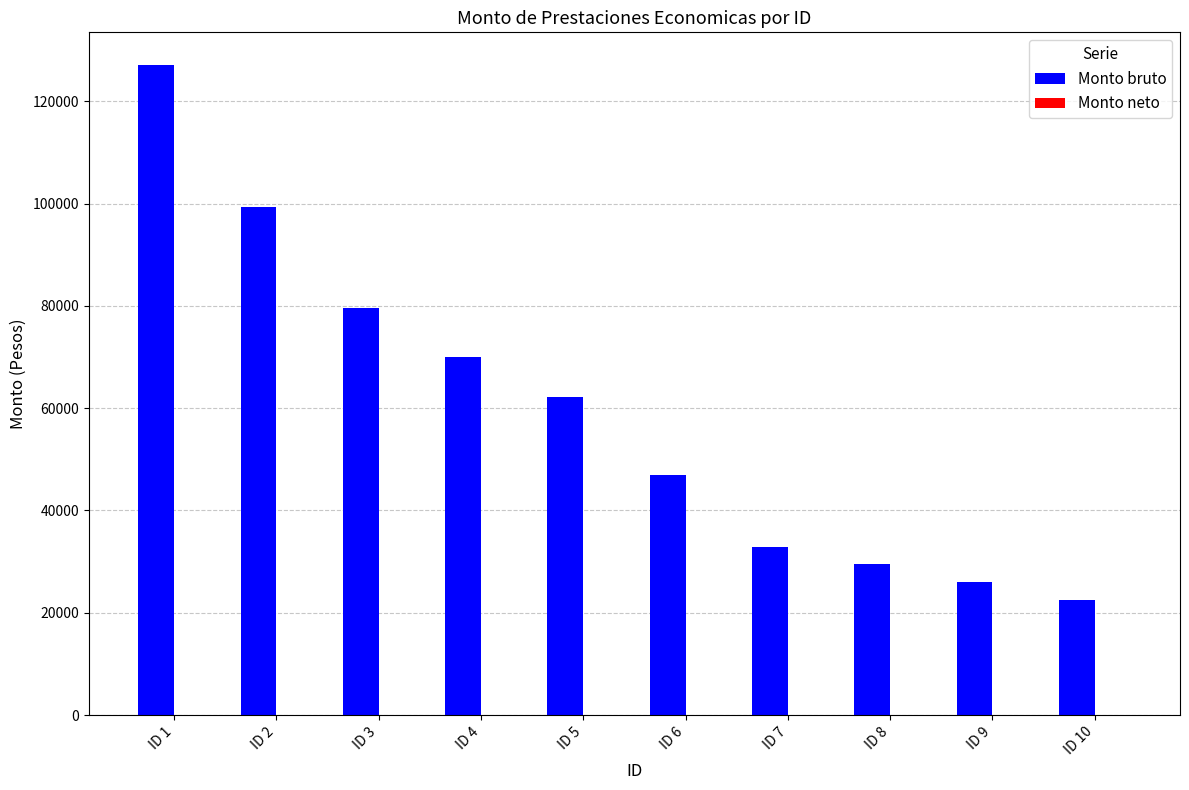

The value at ID 10 is 22549.3. True or false?

True